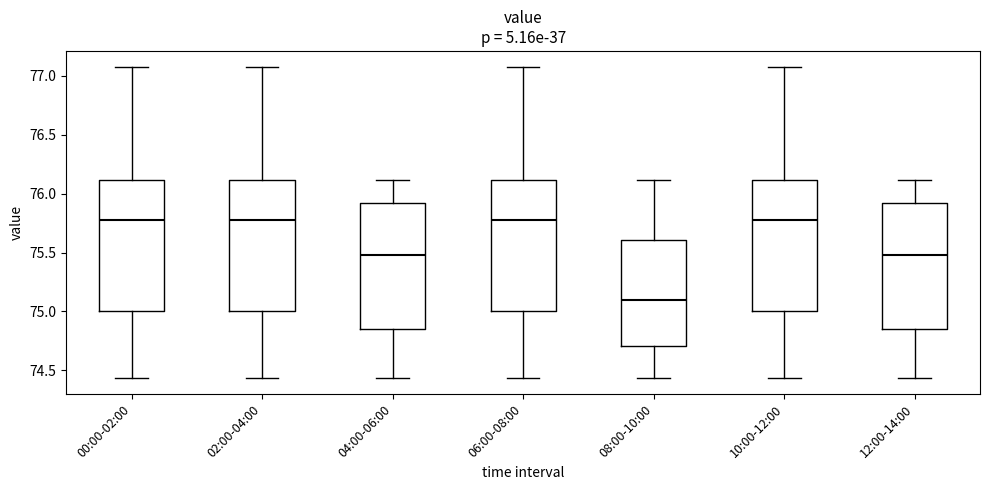

Where is the lower edge of the box for 04:00-06:00 on the y-axis? The values are not printed on the chart, so give them approximately, as read against the axis.

74.85